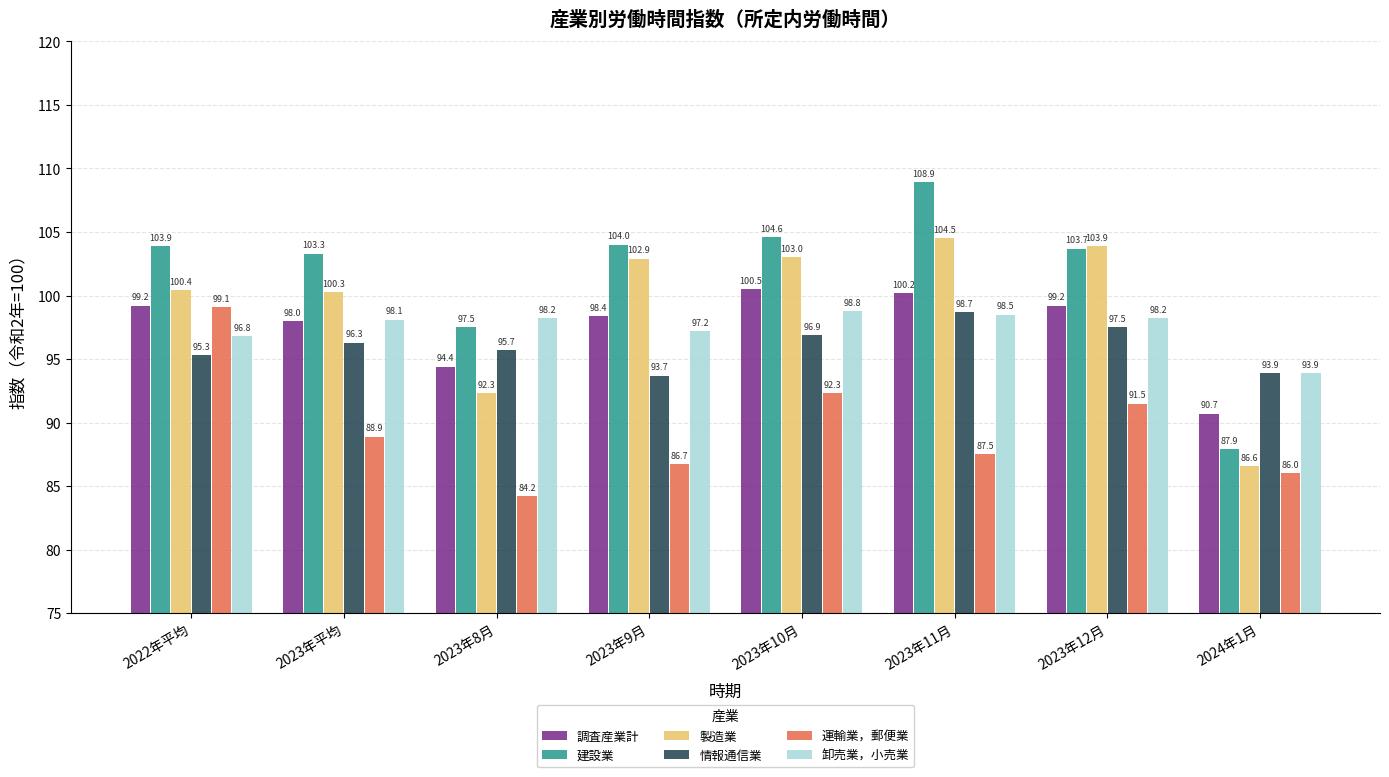

Which series has the largest range (max minus min)?

建設業